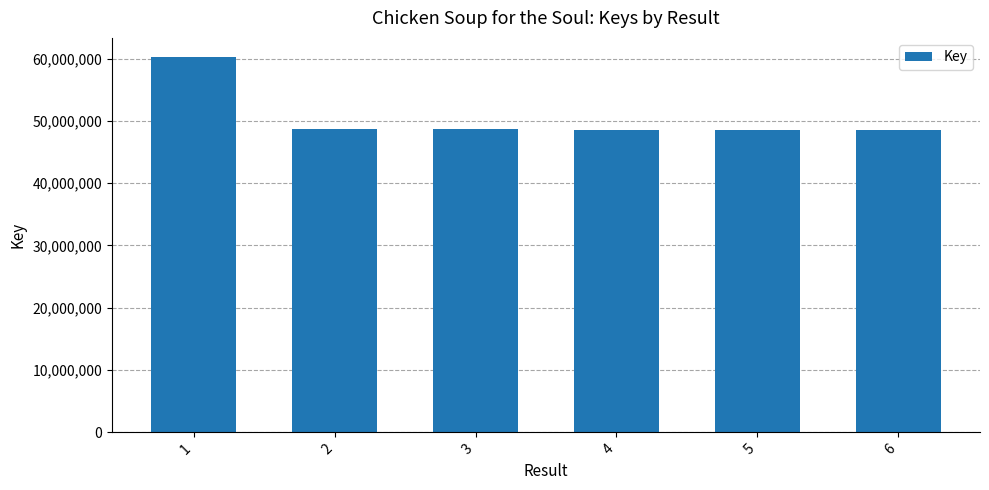

What is the smallest value displayed?

48592903